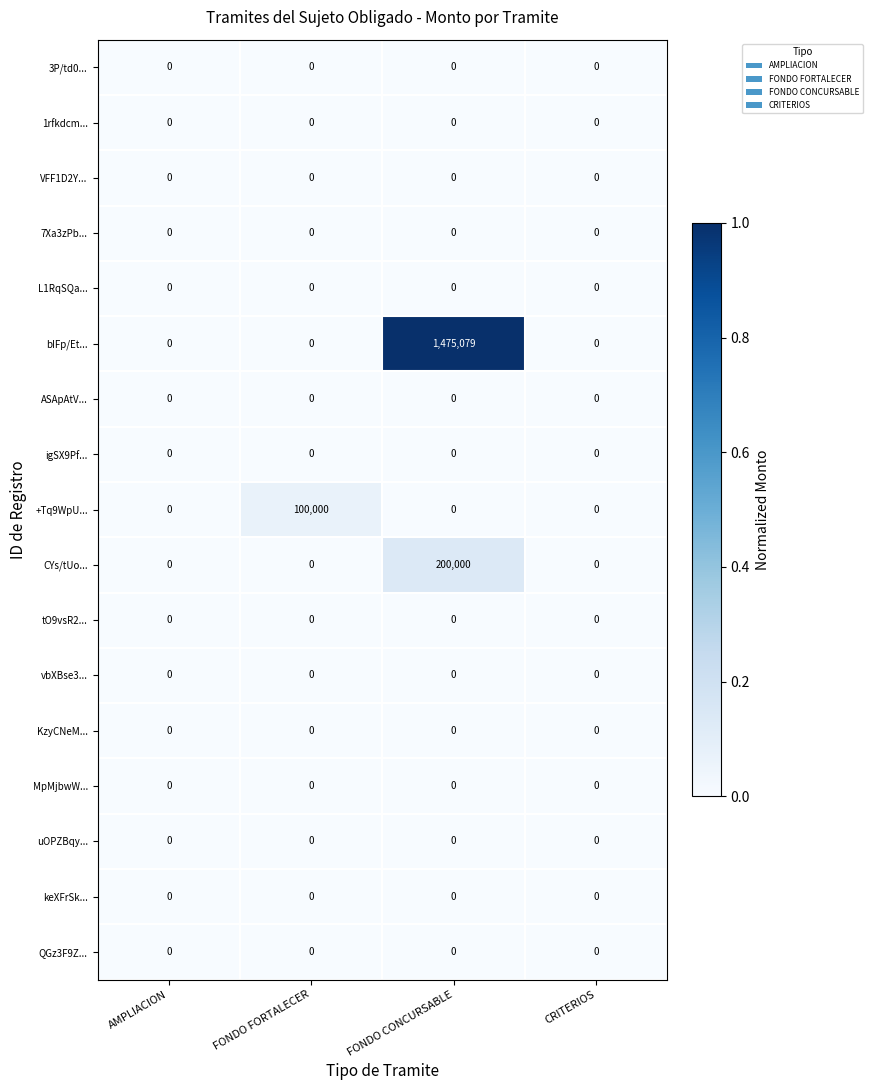

Count the bIFp/Et... values in the range 0 to 1475079.

4